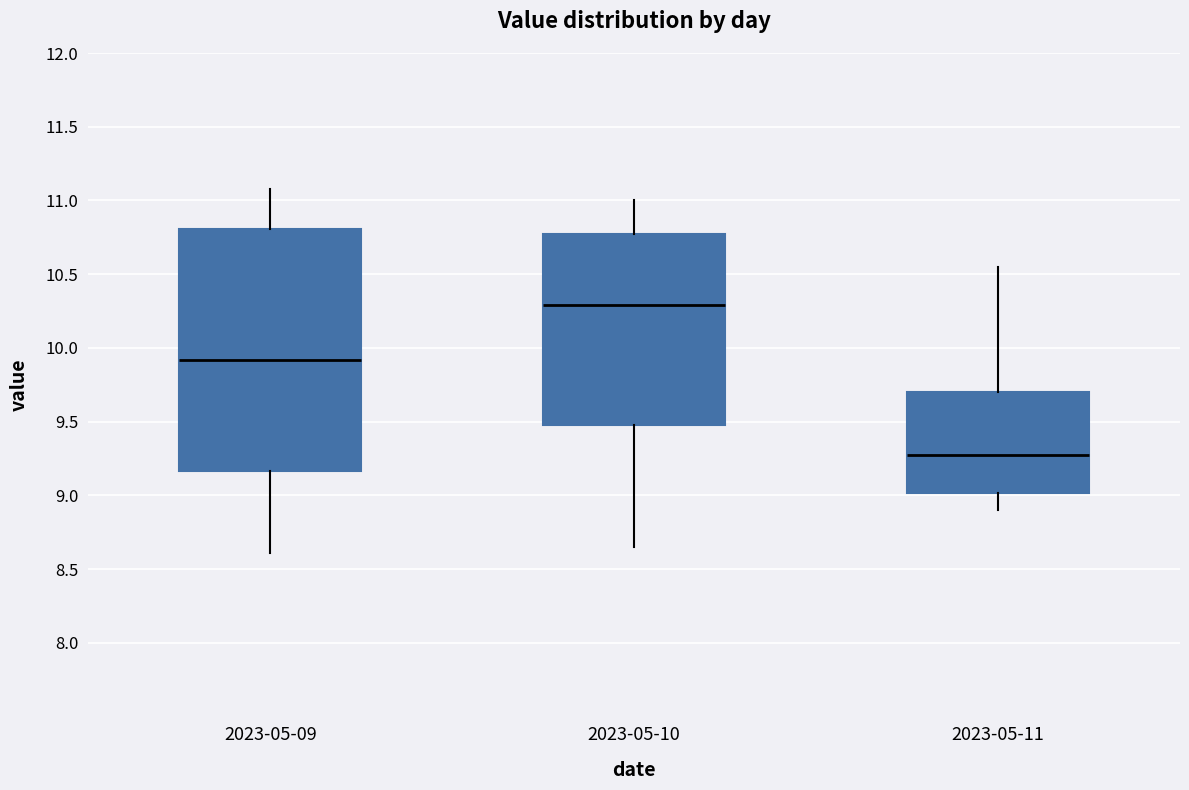

Which box is the tallest, from its lower edge to its upper edge?

2023-05-09